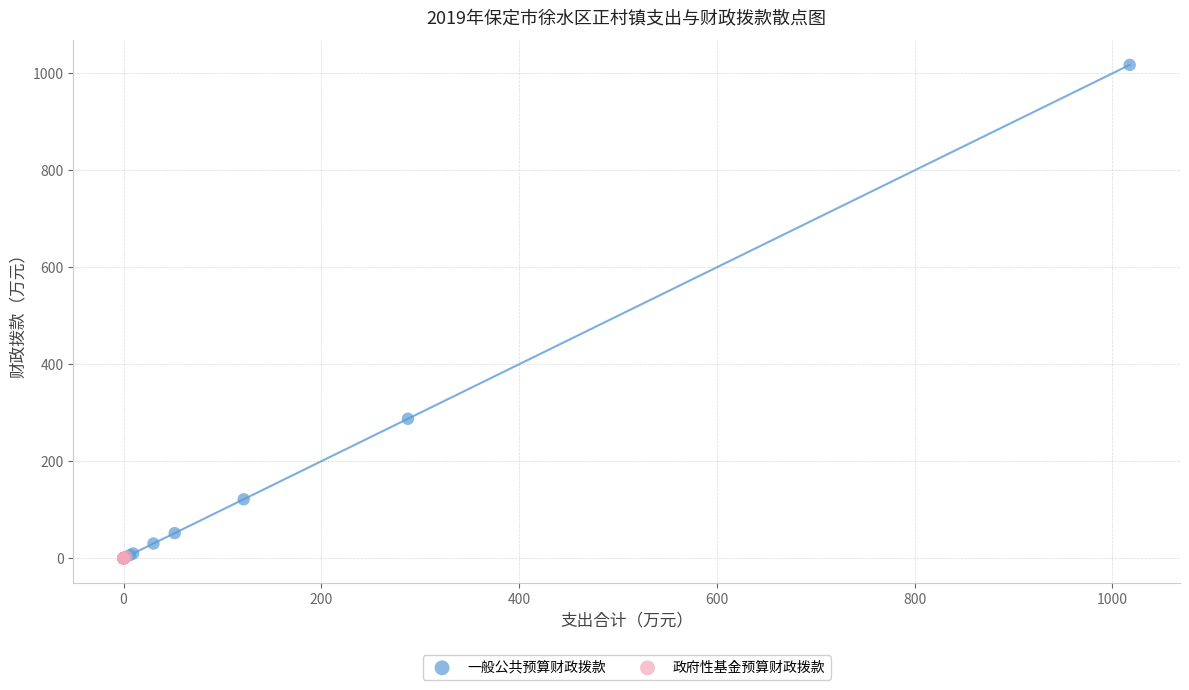

Which series reaches the maximum Y coordinate?

一般公共预算财政拨款